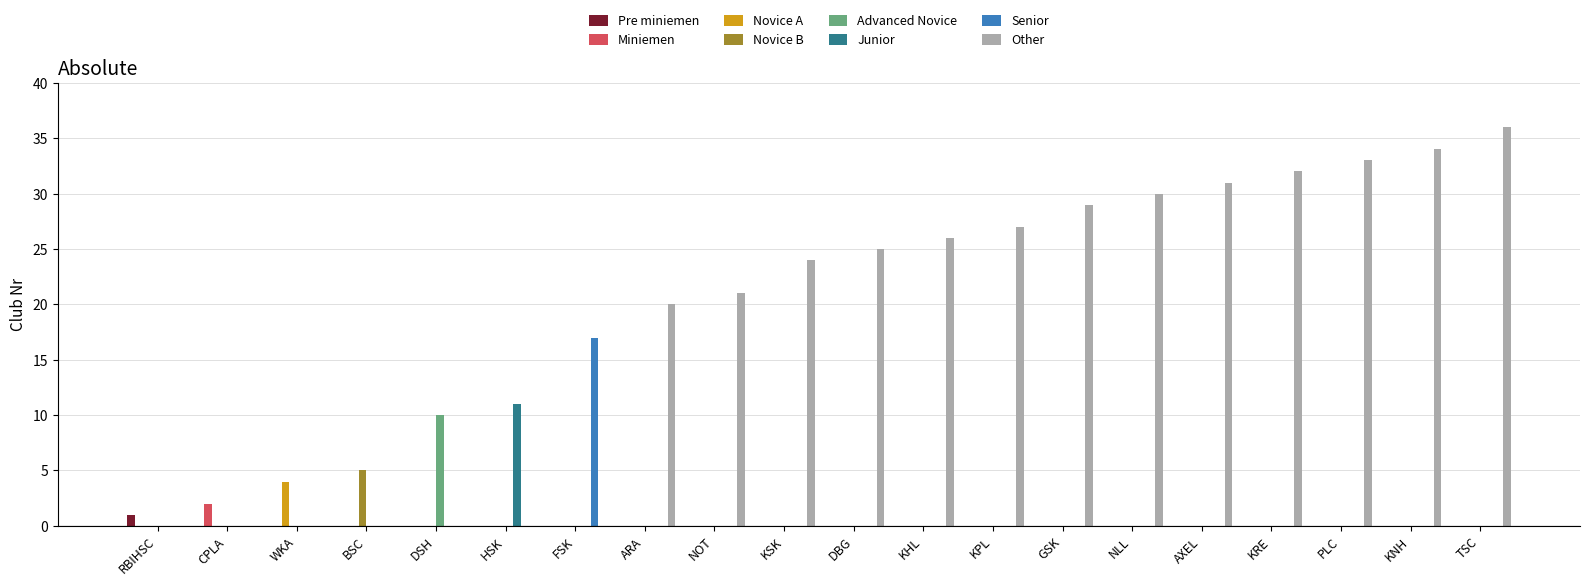

What is the maximum value for Advanced Novice?

10